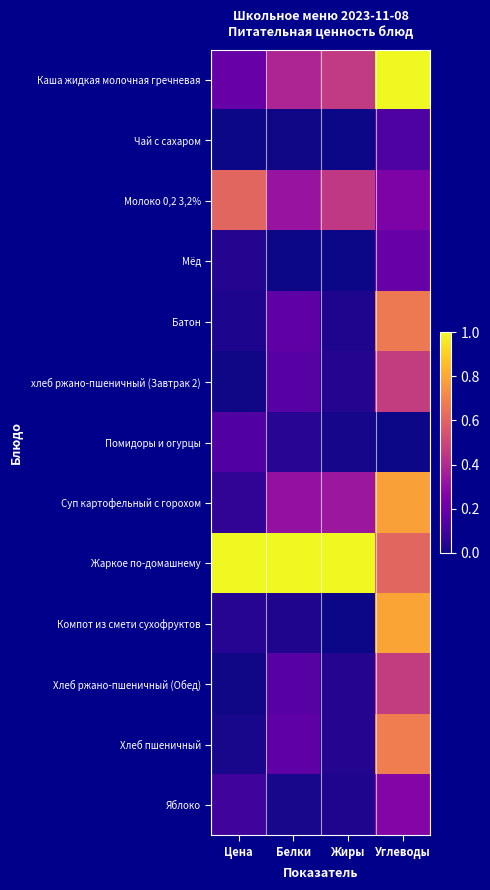

Reading left to right, extract all data points from this chart.

Каша жидкая молочная гречневая: Цена=0.2	Белки=0.4	Жиры=0.5	Углеводы=1.0
Чай с сахаром: Цена=0.0	Белки=0.0	Жиры=0.0	Углеводы=0.1
Молоко 0,2 3,2%: Цена=0.6	Белки=0.3	Жиры=0.5	Углеводы=0.3
Мёд: Цена=0.0	Белки=0.0	Жиры=0.0	Углеводы=0.2
Батон: Цена=0.0	Белки=0.2	Жиры=0.0	Углеводы=0.7
хлеб ржано-пшеничный (Завтрак 2): Цена=0.0	Белки=0.2	Жиры=0.0	Углеводы=0.5
Помидоры и огурцы: Цена=0.1	Белки=0.0	Жиры=0.0	Углеводы=0.0
Суп картофельный с горохом: Цена=0.1	Белки=0.3	Жиры=0.3	Углеводы=0.8
Жаркое по-домашнему: Цена=1.0	Белки=1.0	Жиры=1.0	Углеводы=0.6
Компот из смети сухофруктов: Цена=0.0	Белки=0.0	Жиры=0.0	Углеводы=0.8
Хлеб ржано-пшеничный (Обед): Цена=0.0	Белки=0.2	Жиры=0.0	Углеводы=0.5
Хлеб пшеничный: Цена=0.0	Белки=0.2	Жиры=0.0	Углеводы=0.7
Яблоко: Цена=0.1	Белки=0.0	Жиры=0.0	Углеводы=0.3